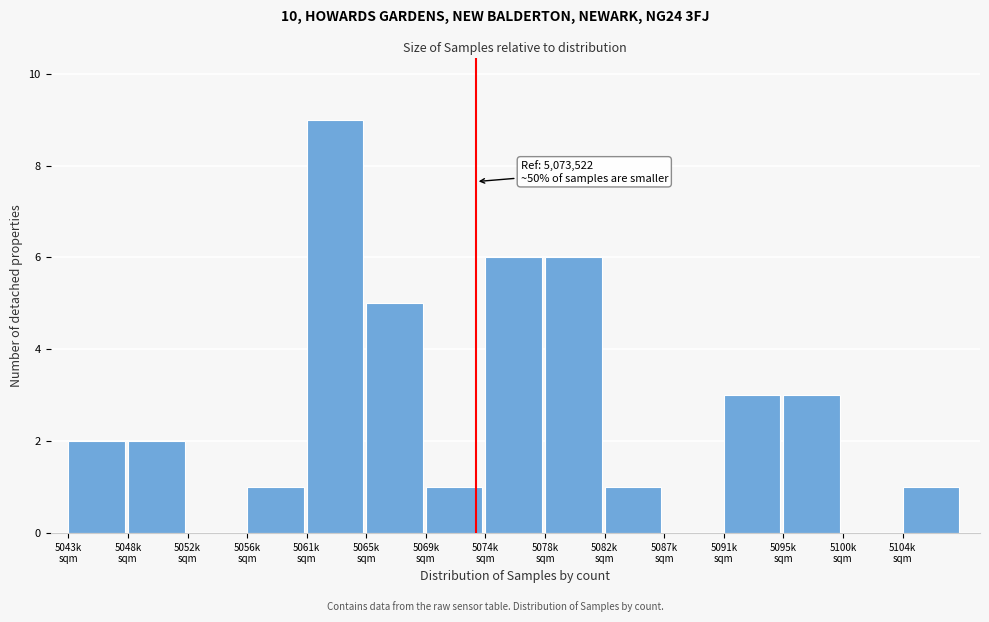

What is the greatest value displayed?

9